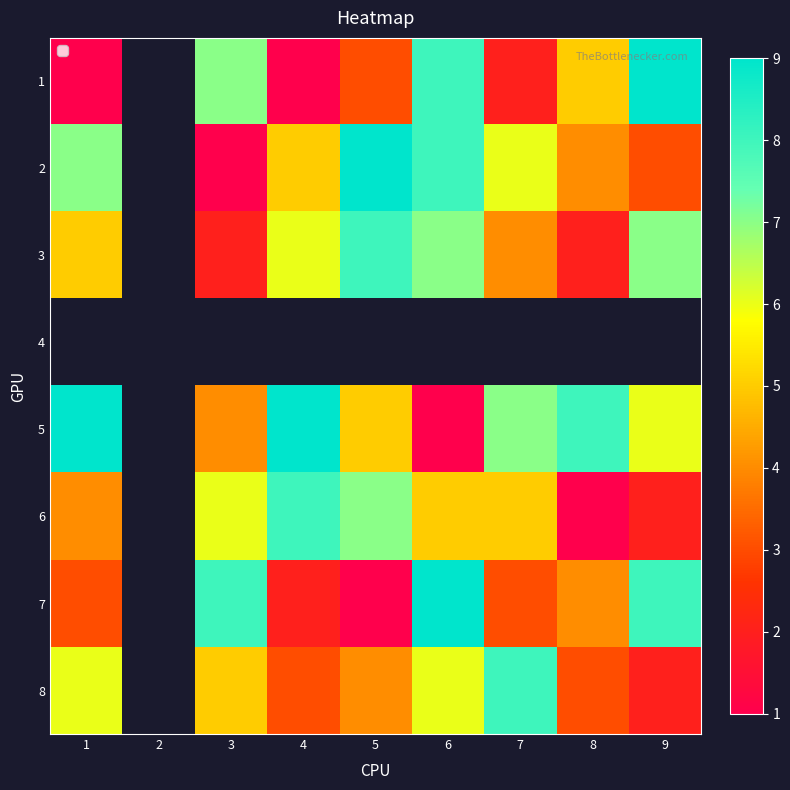

Is the value of 2 at 5 greater than the value of 7 at 8?

Yes